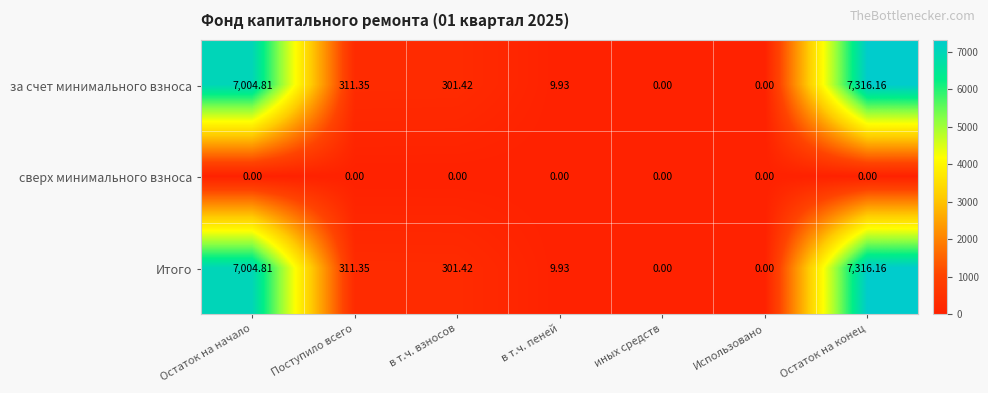

At which category is the sum across all series the highest?

Остаток на конец